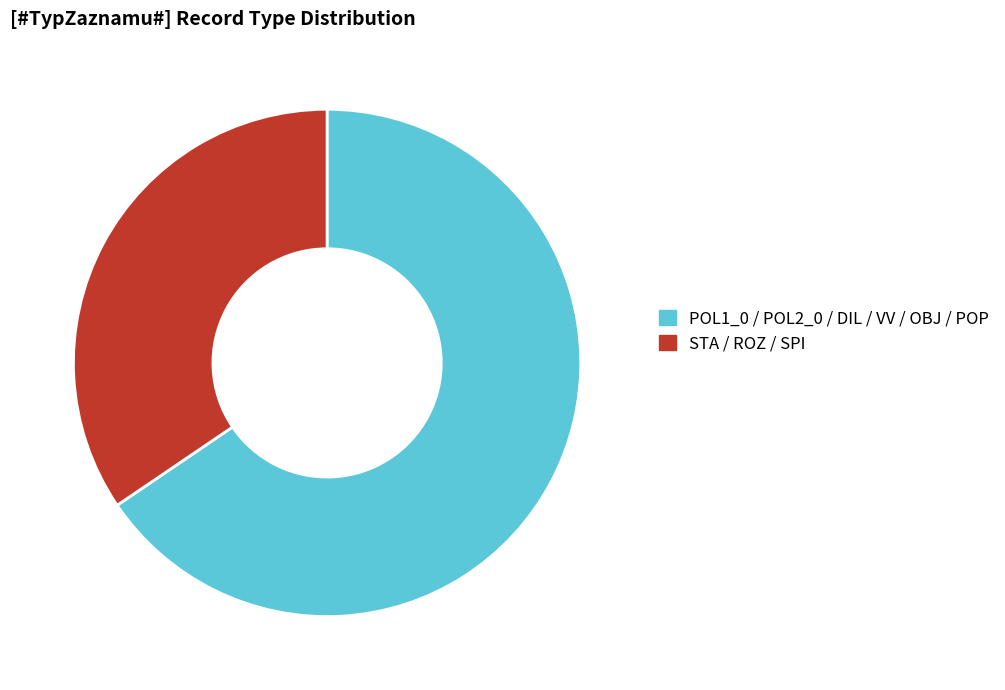

Is it true that STA / ROZ / SPI is 34% of the pie?

True